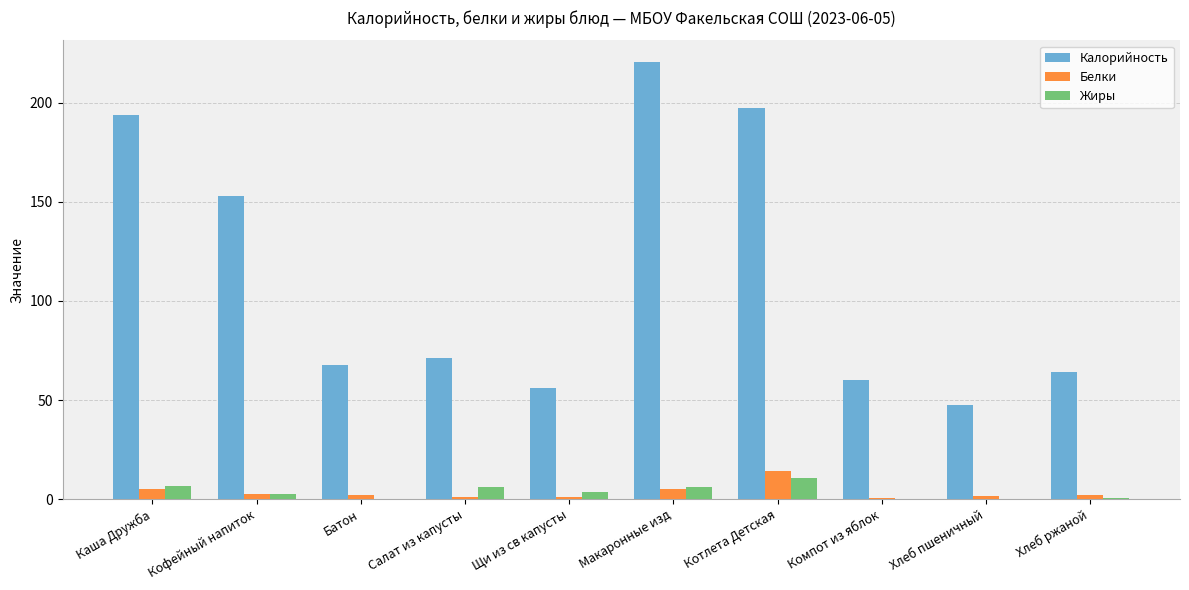

What is the sum of all Калорийность values?

1131.7